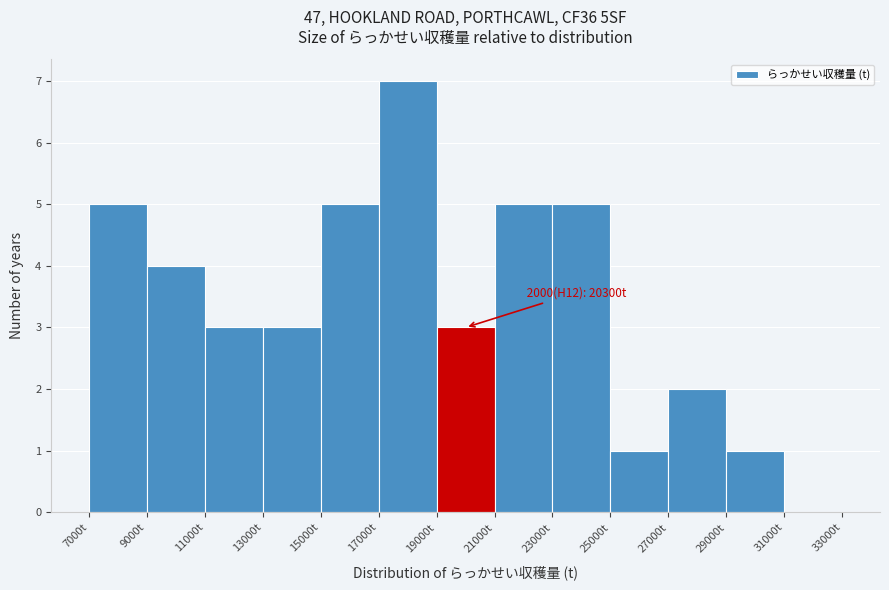

Over which range of the x-axis is the bar tallest?

17000 to 19000